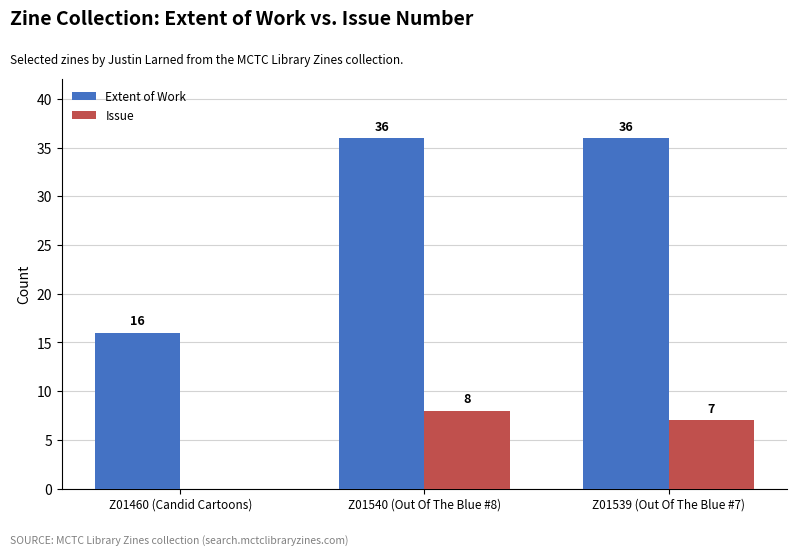

How many groups of bars are there?

3